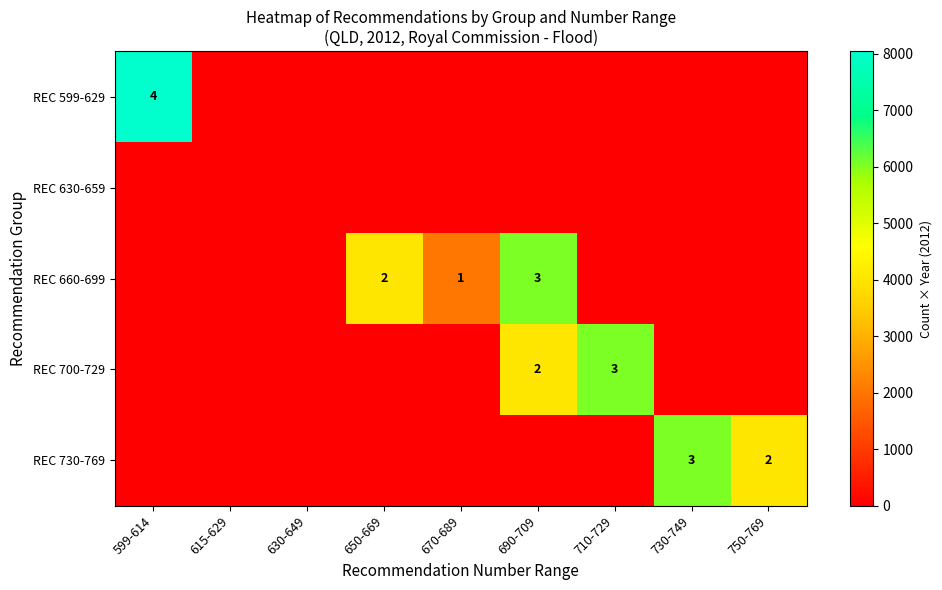

The row_2 series shows 3890 at 615-629. True or false?

False